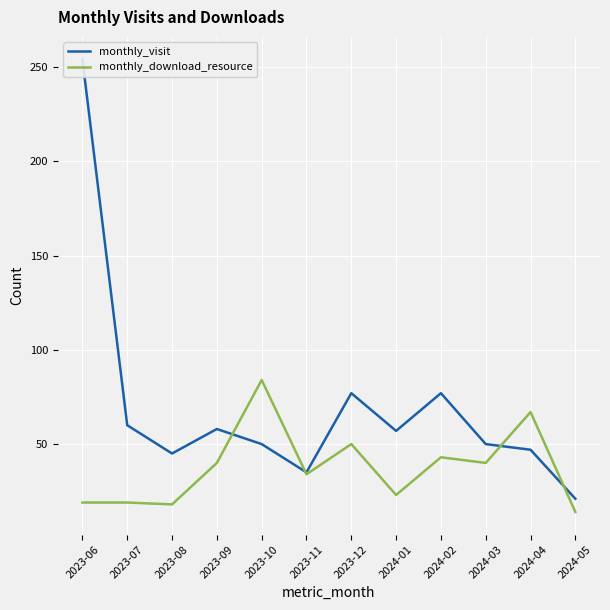

Reading left to right, what are all the values shown in this chart?

monthly_visit: 254	60	45	58	50	35	77	57	77	50	47	21
monthly_download_resource: 19	19	18	40	84	34	50	23	43	40	67	14